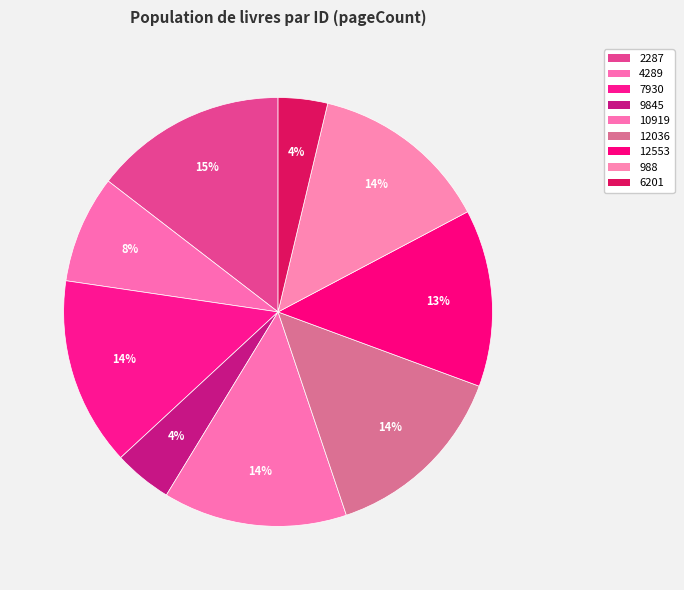

What is the largest slice in the pie chart?

2287